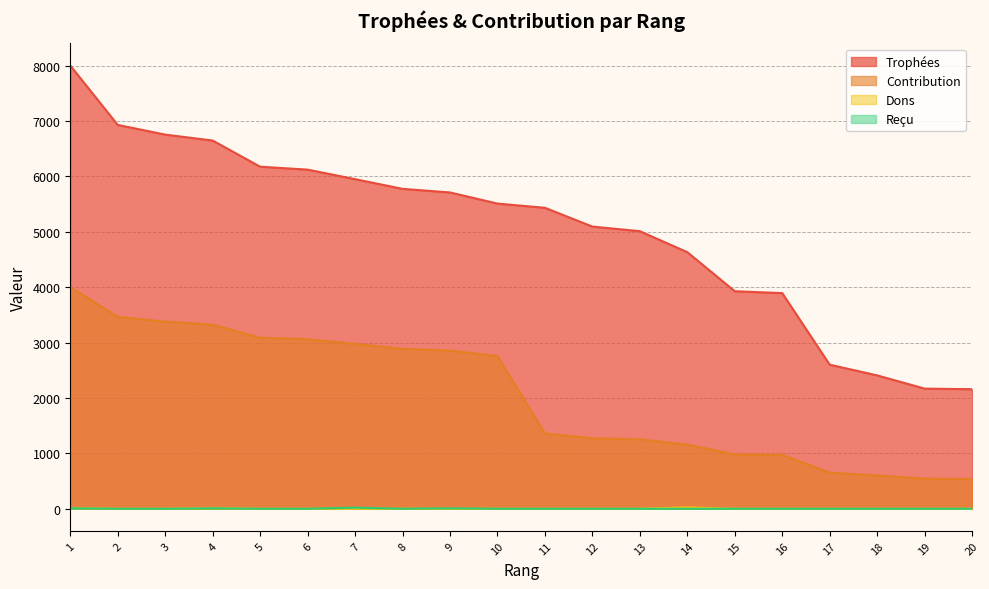

What are all the series names shown in the legend?

Trophées, Contribution, Dons, Reçu